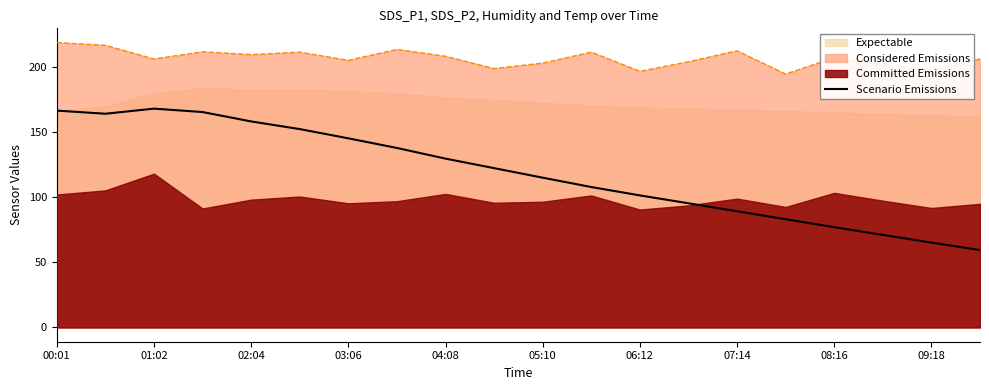

True or false: Scenario Emissions has a value of 89.1 at 07:14.

True